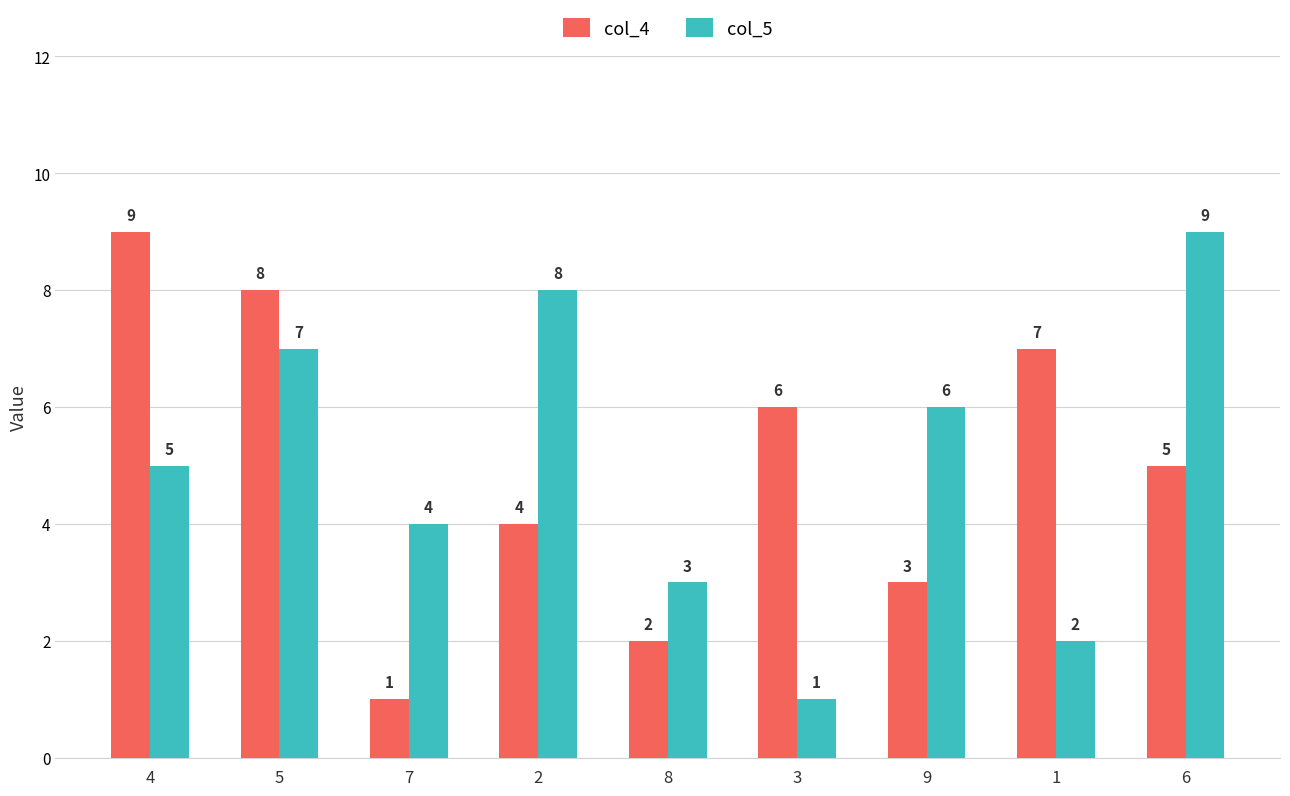

What is the lowest value of the col_5 series?

1